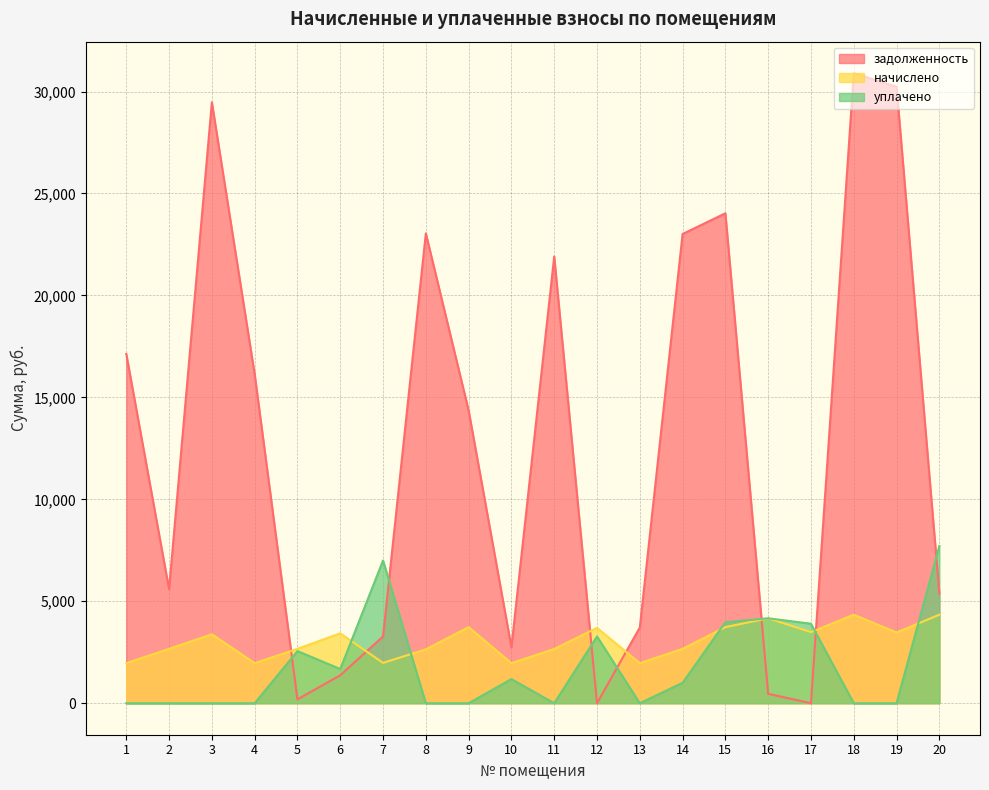

What is the difference between the highest and lowest values at 2?

5593.8